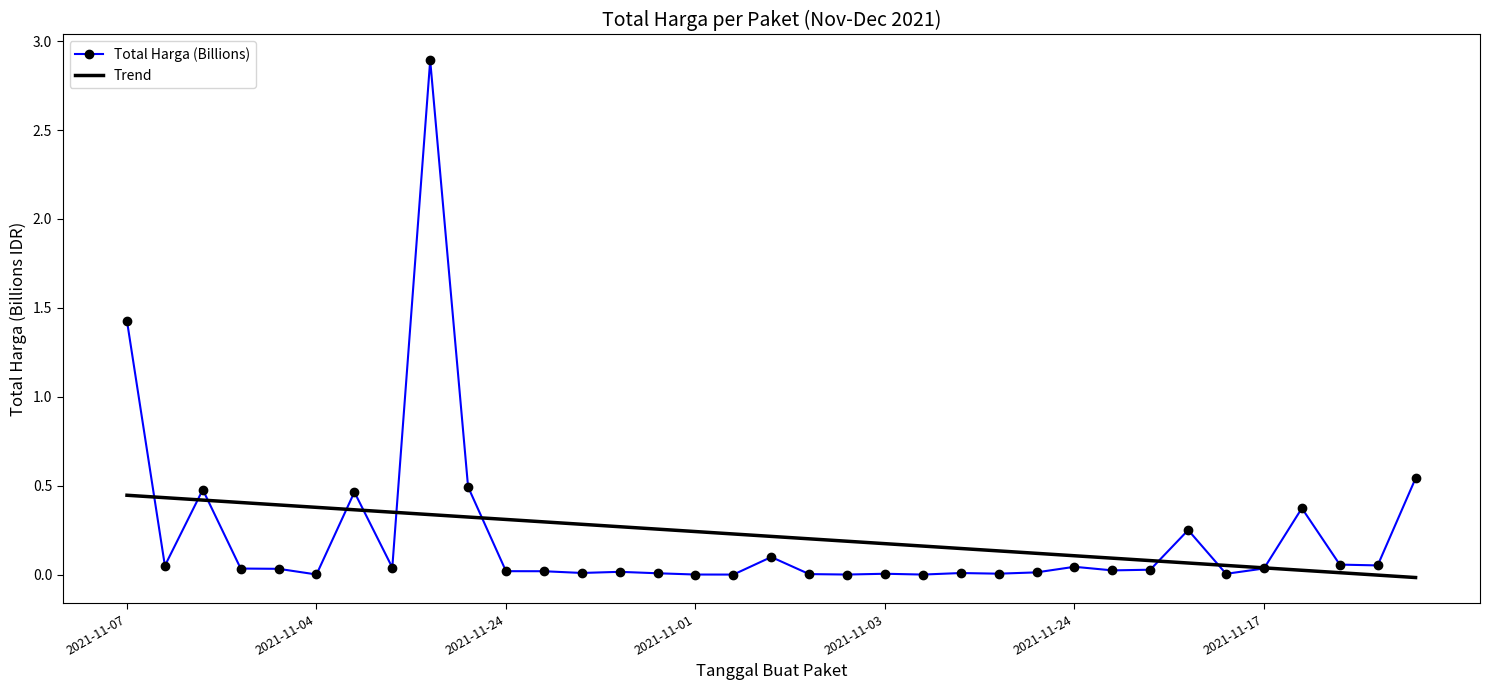

Which series has the widest spread of values?

Total Harga (Billions)